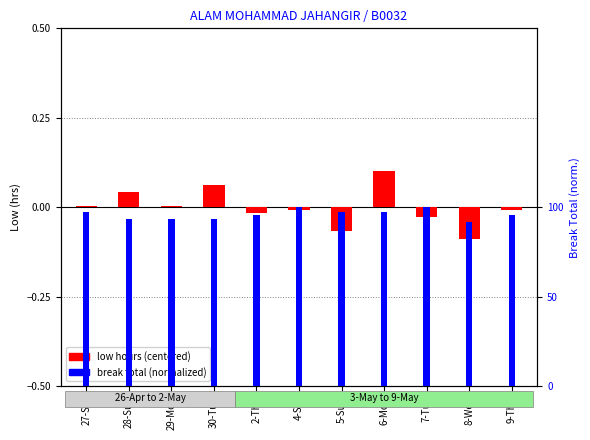

What is the sum of the break total (normalized) values at 4-Sat and 9-Thu?

2.0